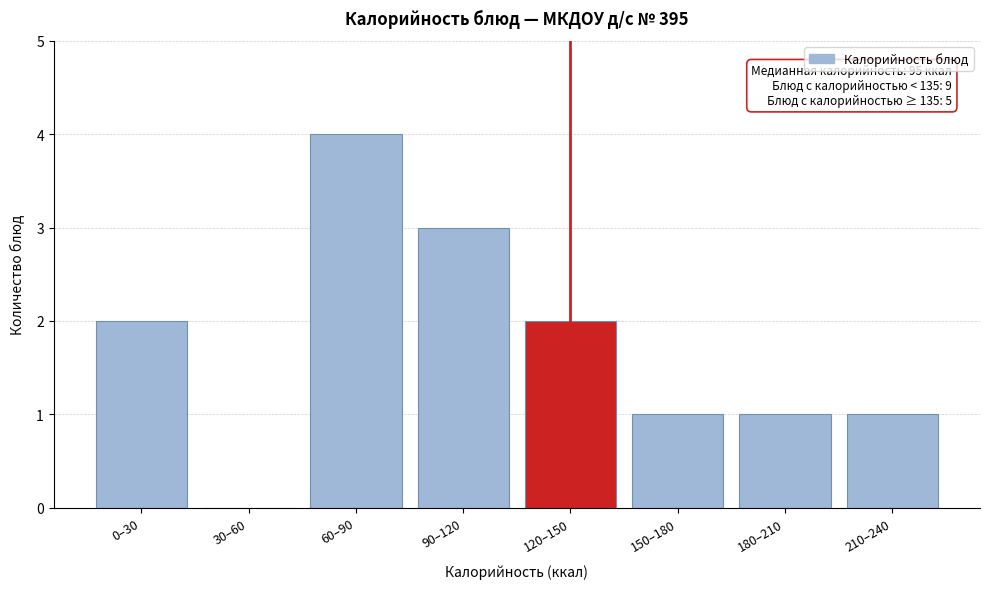

Reading left to right, list all the values displayed in this chart.

0–30=2	30–60=0	60–90=4	90–120=3	120–150=2	150–180=1	180–210=1	210–240=1